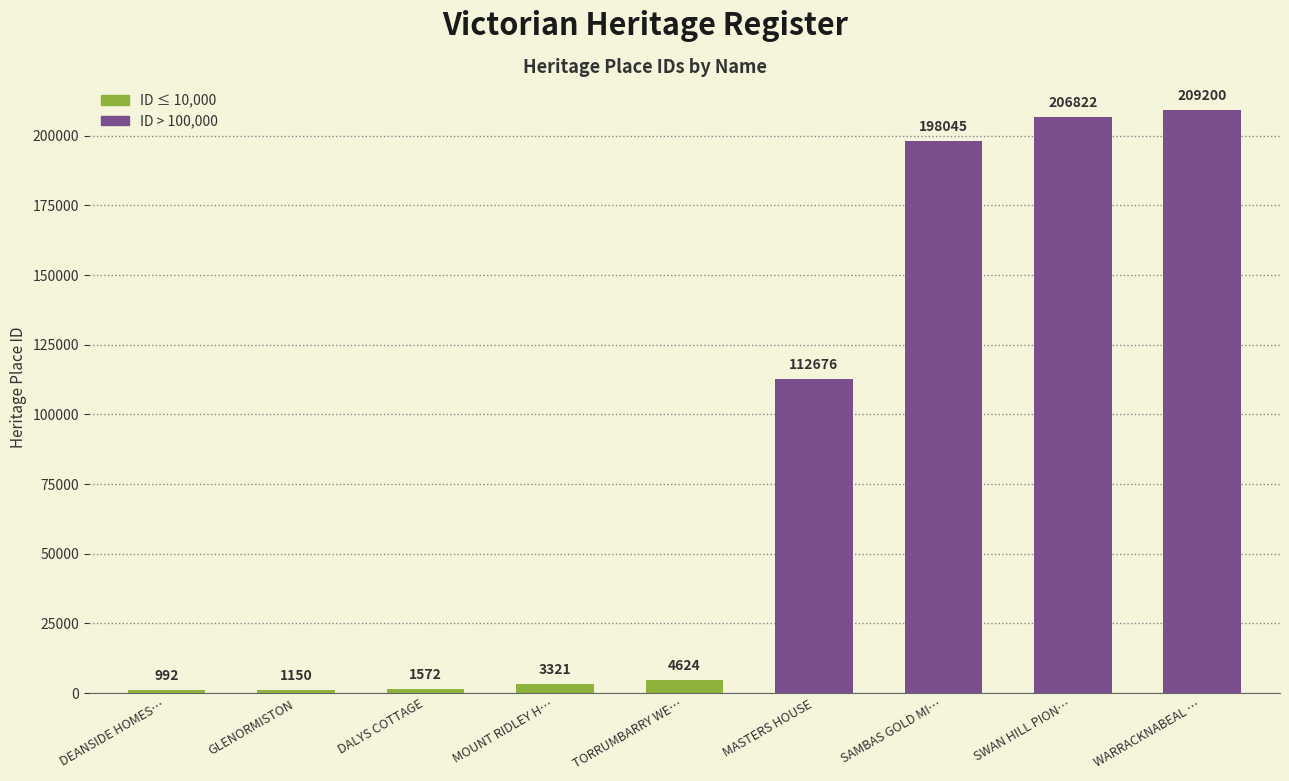

How many distinct data groups are displayed?

1